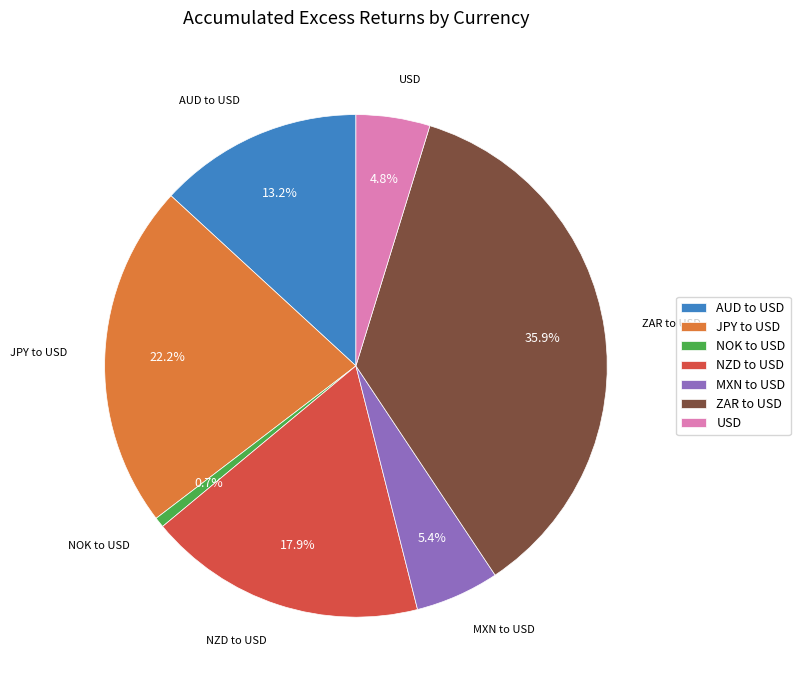

True or false: NOK to USD accounts for 12% of the total.

False